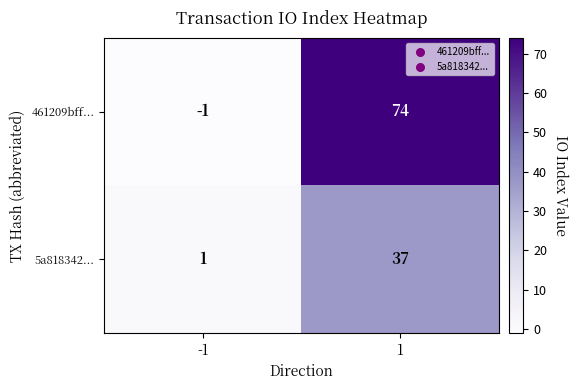

At which category is the sum across all series the highest?

1